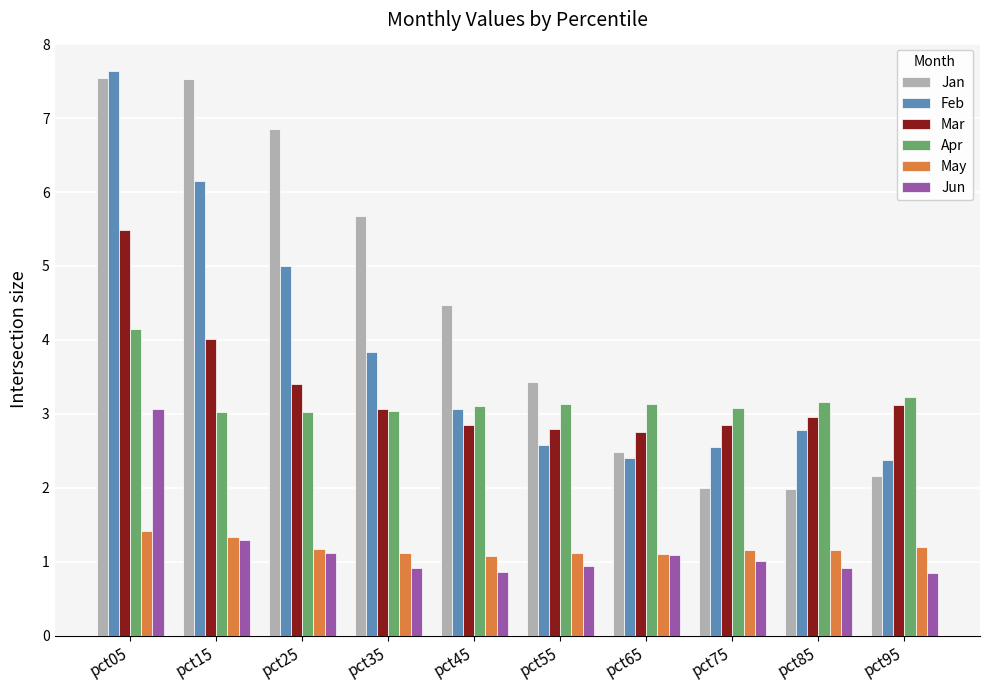

True or false: Mar has a value of 2.8 at pct55.

True